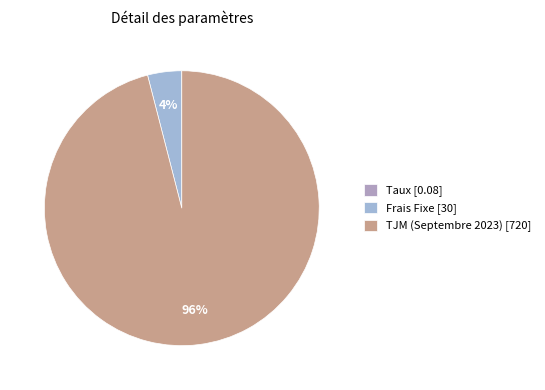

How many segments does this pie chart have?

3